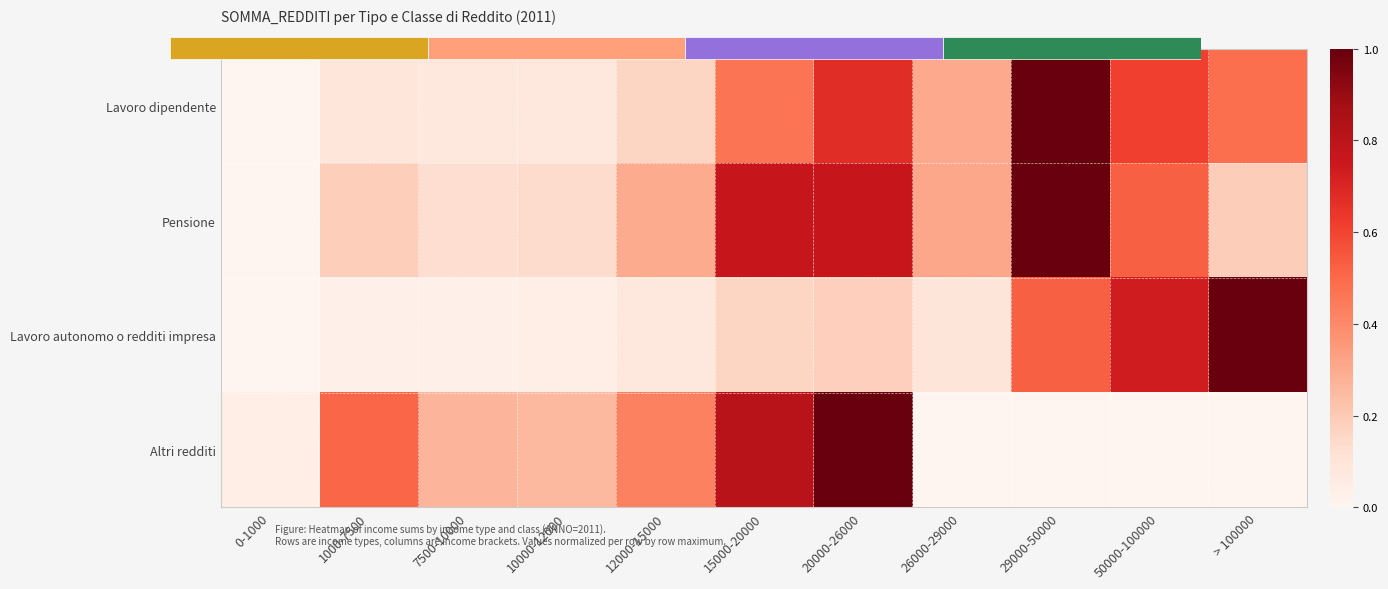

The Lavoro dipendente series shows 0.3 at 20000-26000. True or false?

False